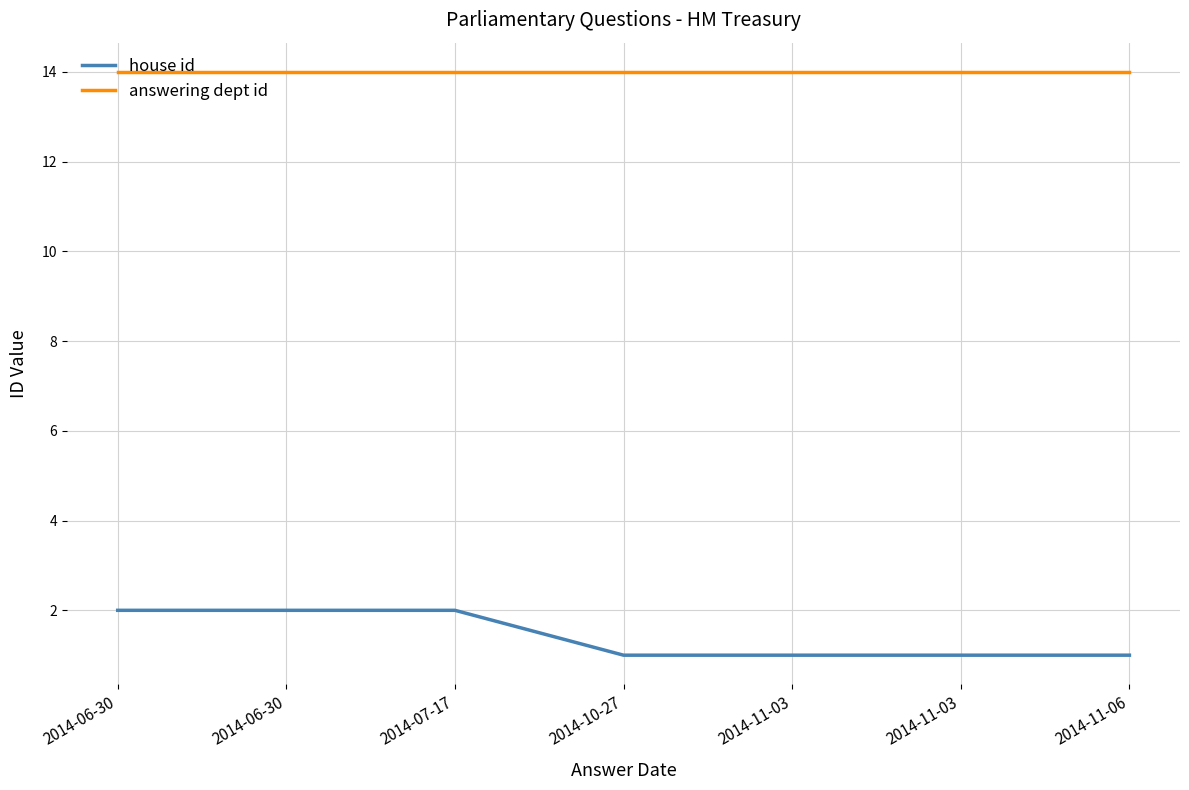

What are all the series names shown in the legend?

house id, answering dept id